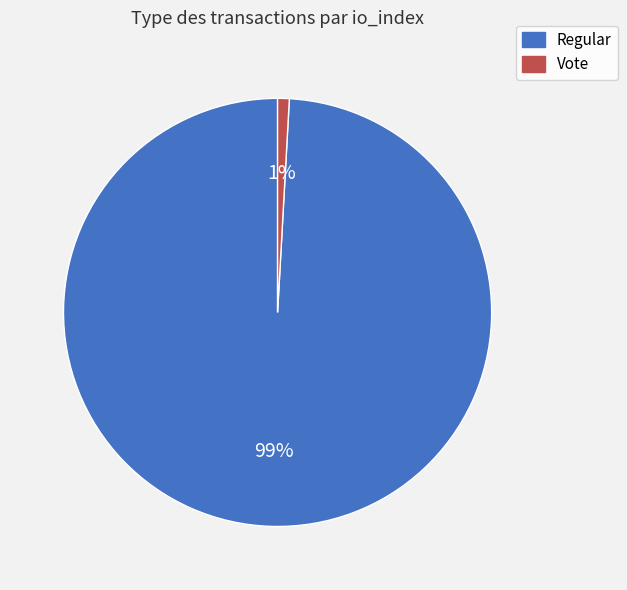

Count the number of slices in the pie.

2